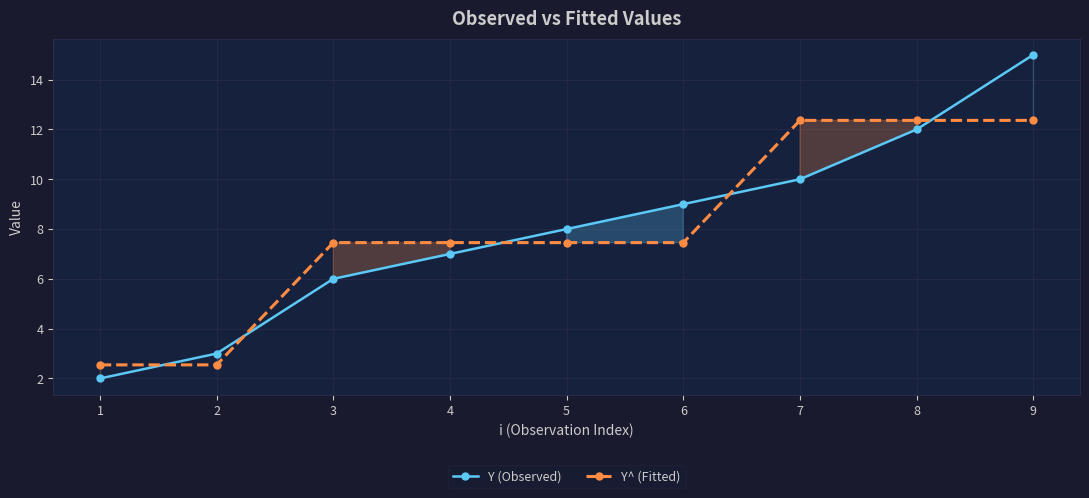

What is the minimum value shown in the chart?

2.0